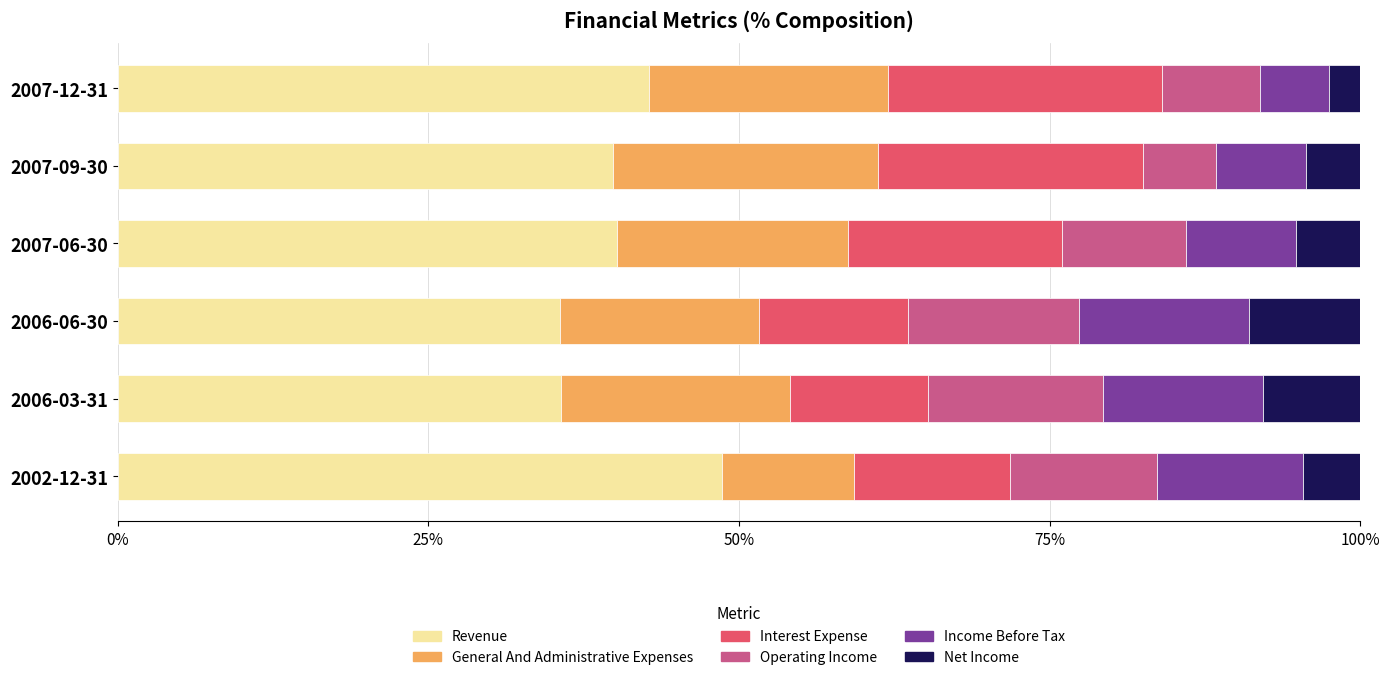

What is the total value across all series at 2006-03-31?

100.0